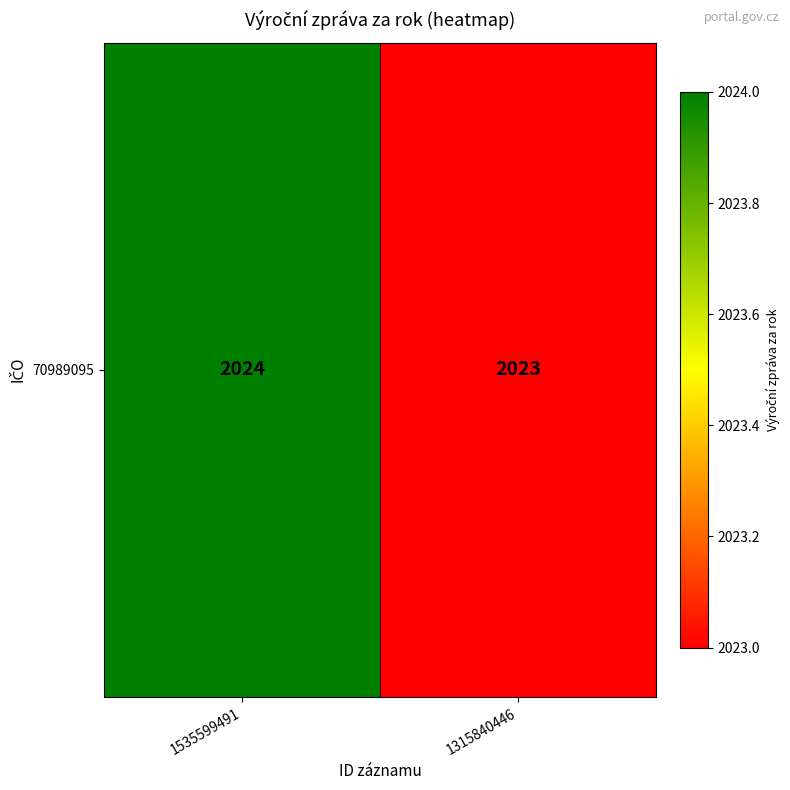

Approximately how many times larger is the value at 1535599491 compared to 1315840446?

1.0